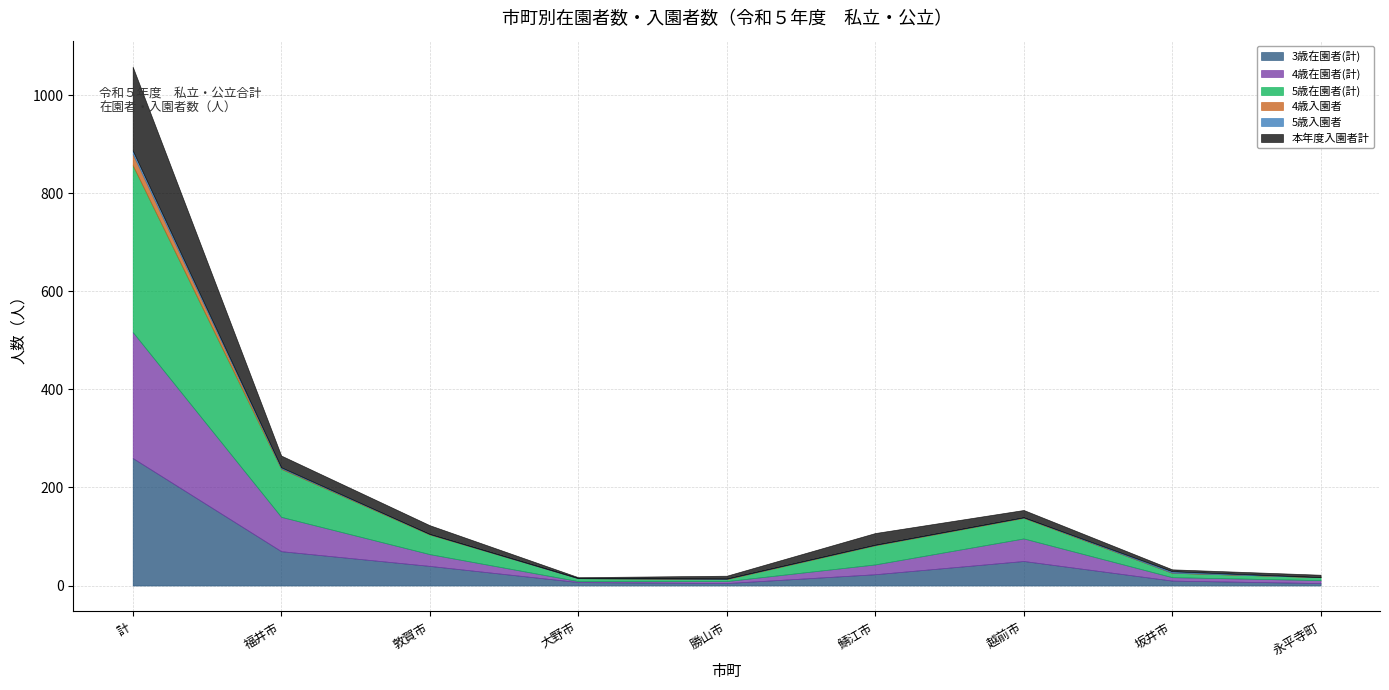

Is it true that 5歳入園者 equals 3 at 敦賀市?

False